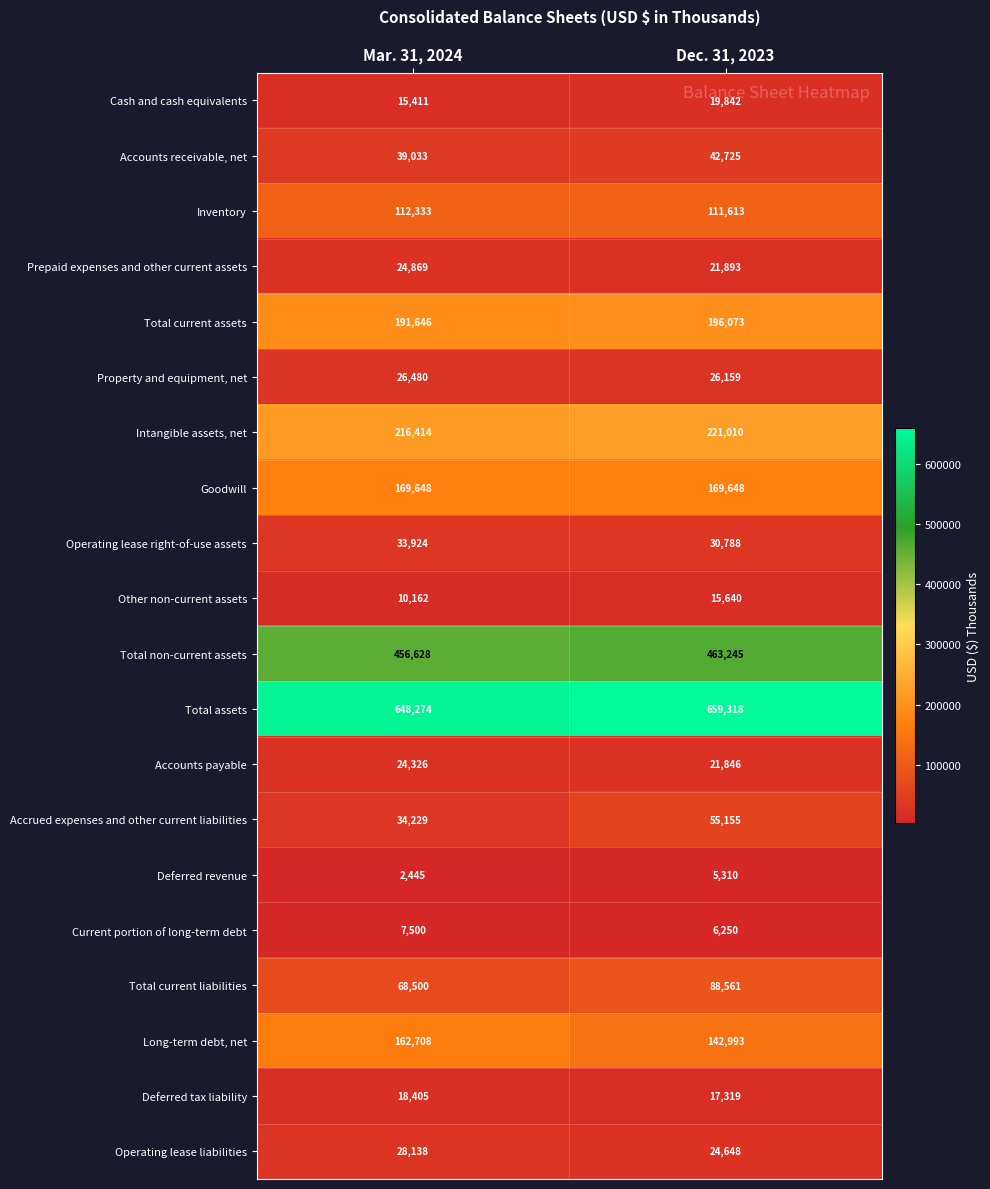

True or false: Accounts payable has a value of 4900 at Dec. 31, 2023.

False